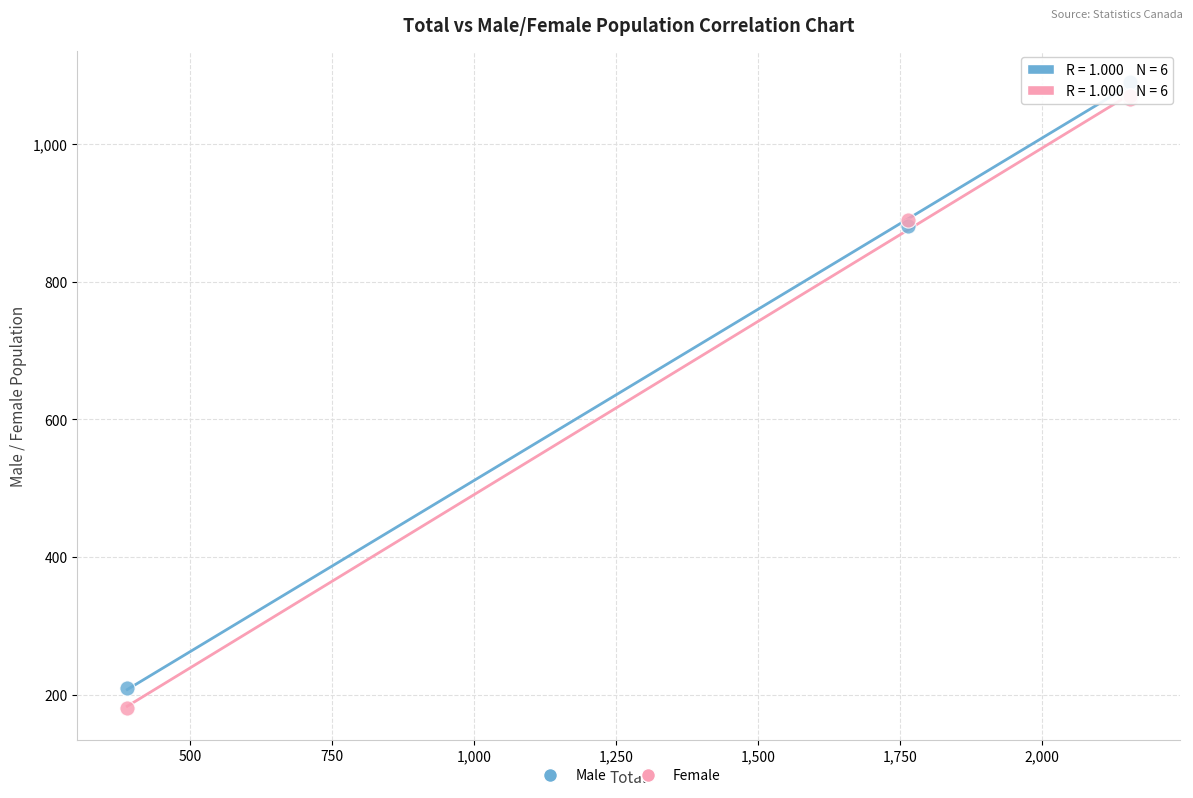

Which series has the widest spread of Y values?

Female